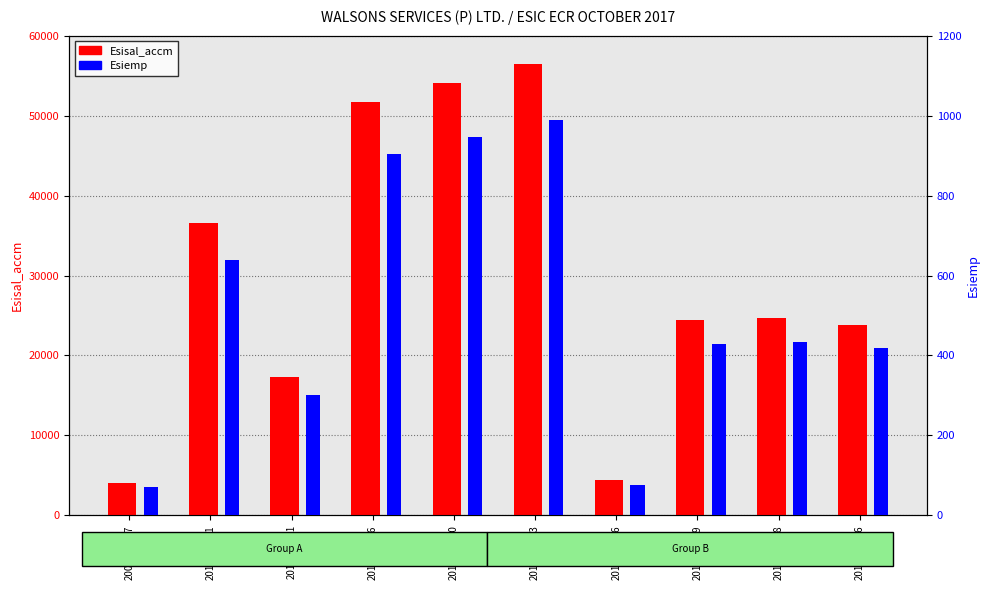

What is the label of the 8th bar from the left?

2016710269